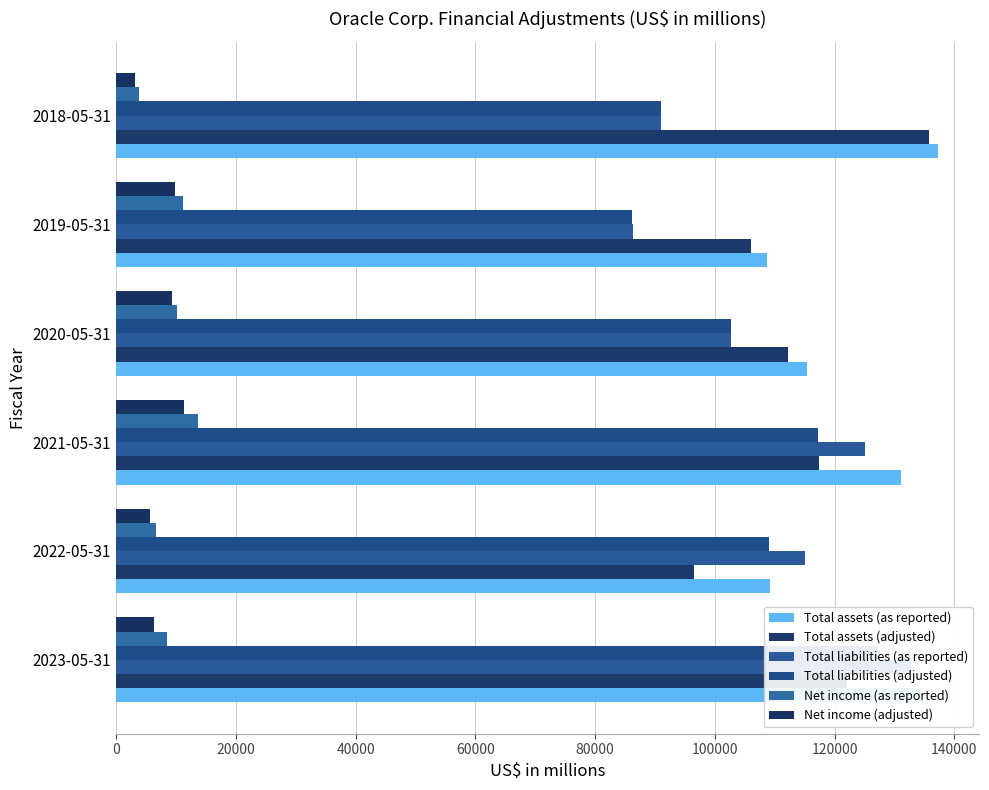

How many groups of bars are there?

6